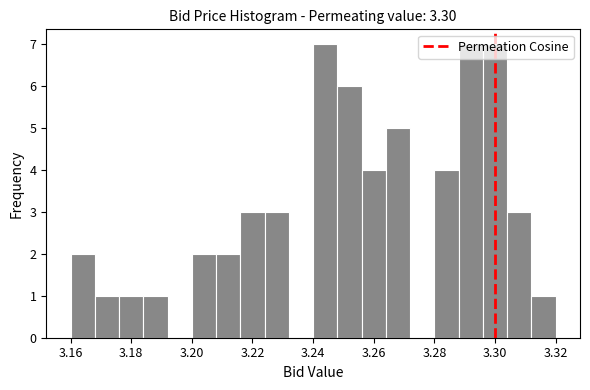

Reading left to right, transcribe this chart: for each bar, give the range it covers on the x-axis and its height. The values are not printed on the chart, so give them approximately, as read against the axis.

3.160 to 3.168: 2
3.168 to 3.176: 1
3.176 to 3.184: 1
3.184 to 3.192: 1
3.192 to 3.200: 0
3.200 to 3.208: 2
3.208 to 3.216: 2
3.216 to 3.224: 3
3.224 to 3.232: 3
3.232 to 3.240: 0
3.240 to 3.248: 7
3.248 to 3.256: 6
3.256 to 3.264: 4
3.264 to 3.272: 5
3.272 to 3.280: 0
3.280 to 3.288: 4
3.288 to 3.296: 7
3.296 to 3.304: 7
3.304 to 3.312: 3
3.312 to 3.320: 1